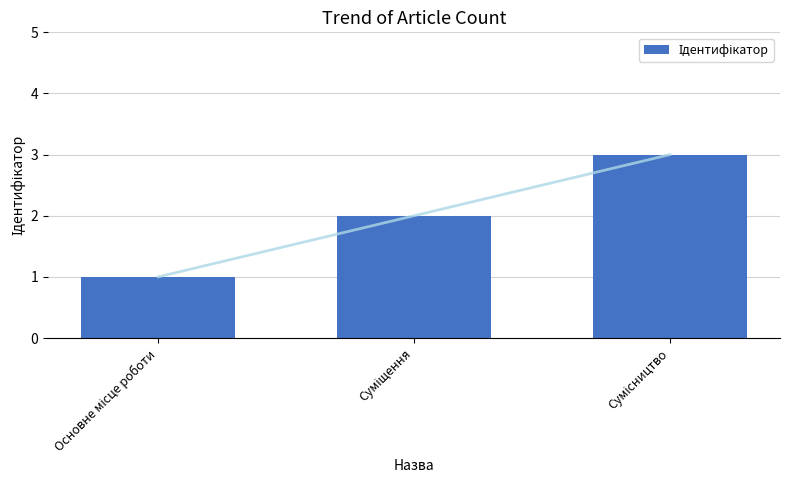

Reading right to left, list all the values displayed in this chart.

Сумісництво=3	Суміщення=2	Основне місце роботи=1